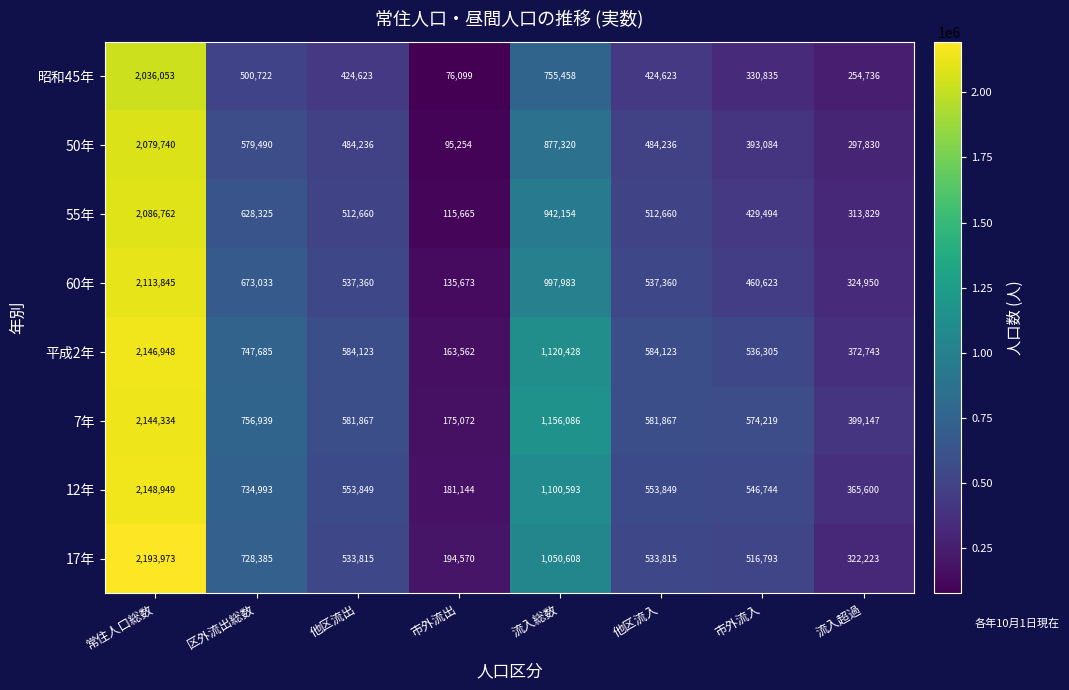

The value of 昭和45年 at 他区流入 is 424623. True or false?

True